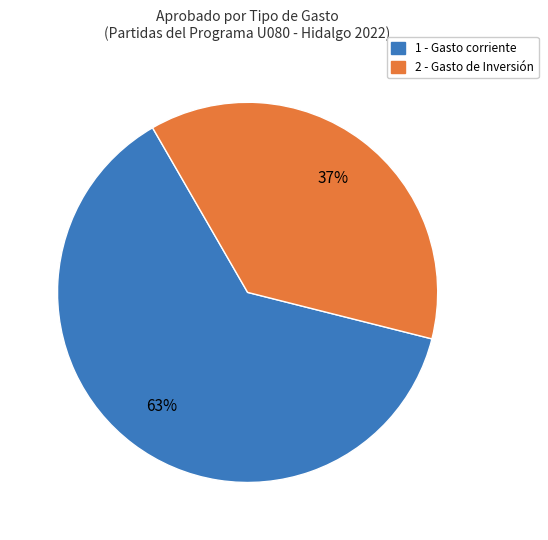

Does any single category account for the majority?

Yes